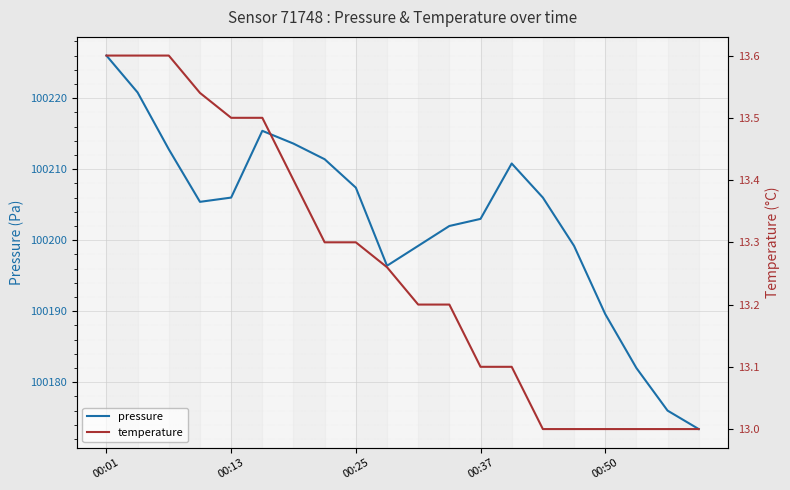

How many lines are shown in the chart?

2